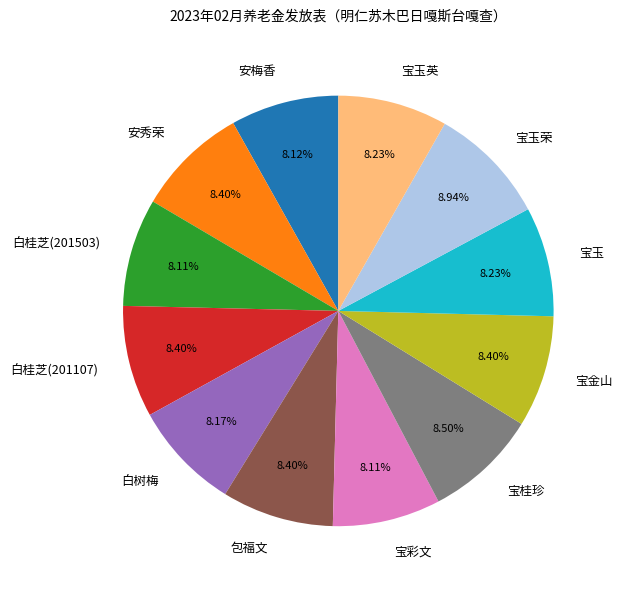

True or false: 包福文 accounts for 1% of the total.

False